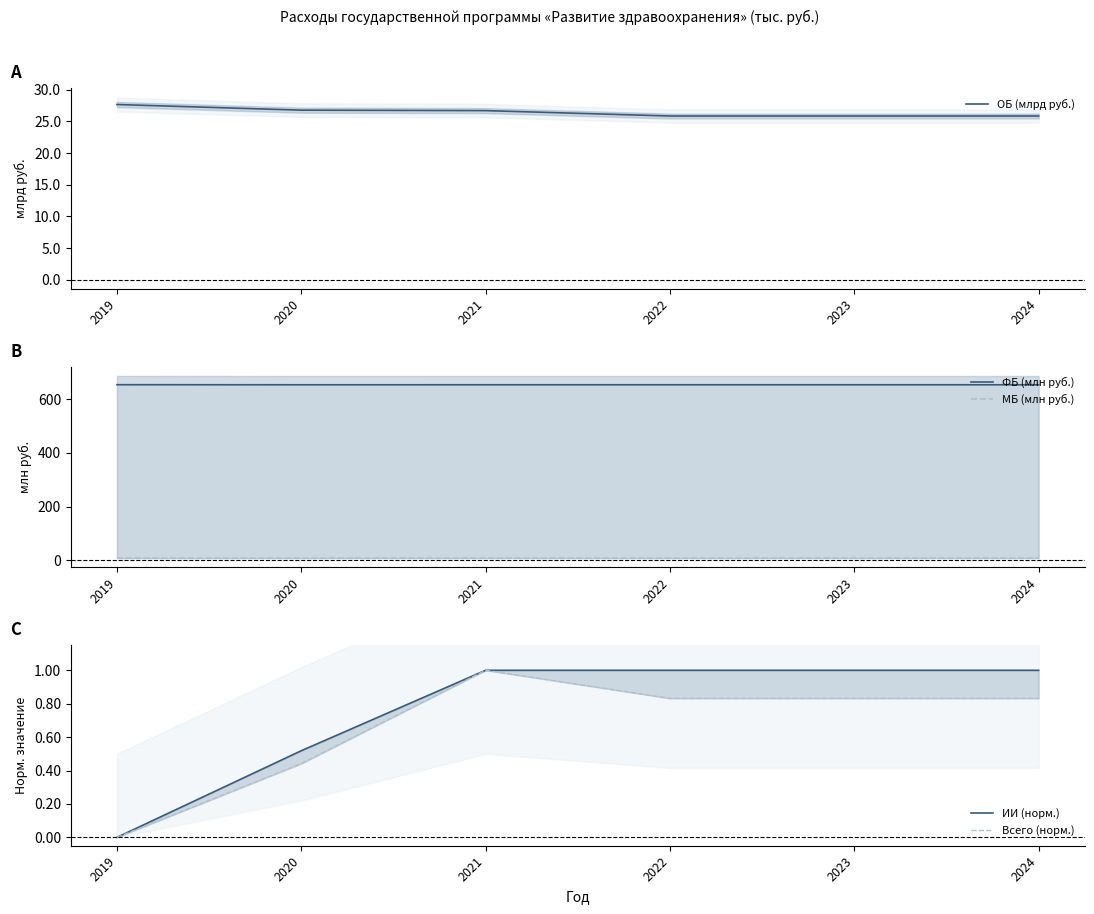

What are all the series names shown in the legend?

ОБ (млрд руб.), ФБ (млн руб.), МБ (млн руб.), ИИ (норм.), Всего (норм.)